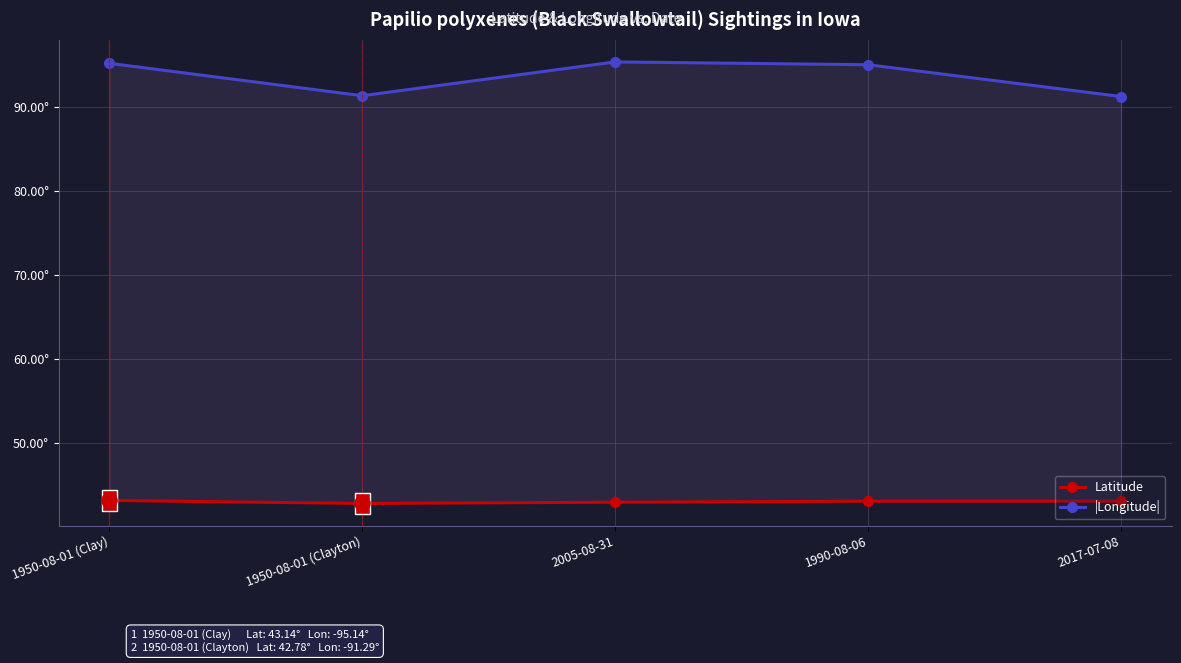

Which series has the largest total across all categories?

|Longitude|